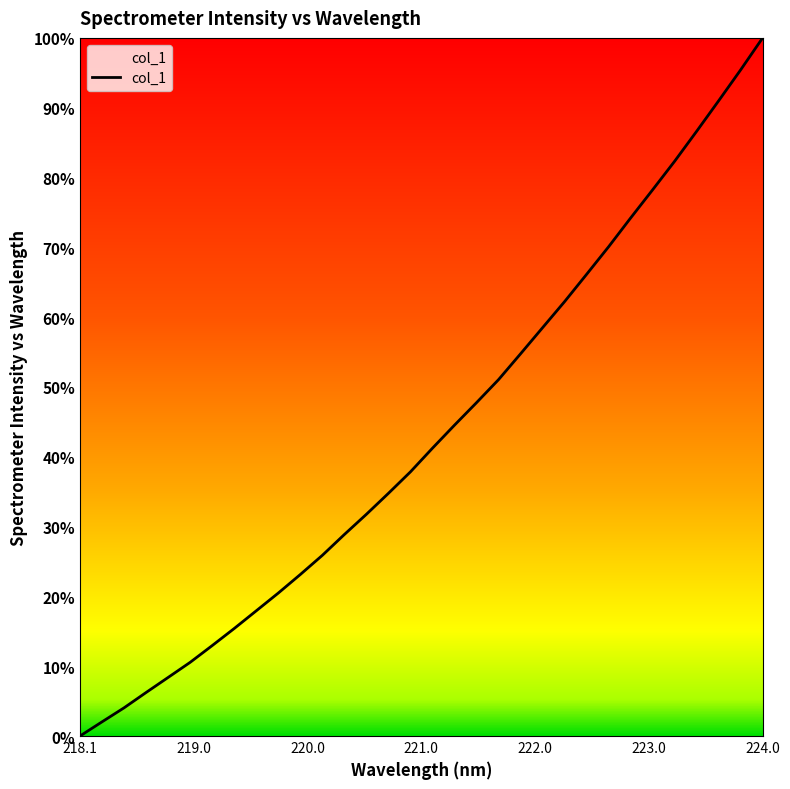

What is the maximum value shown in the chart?

100.0